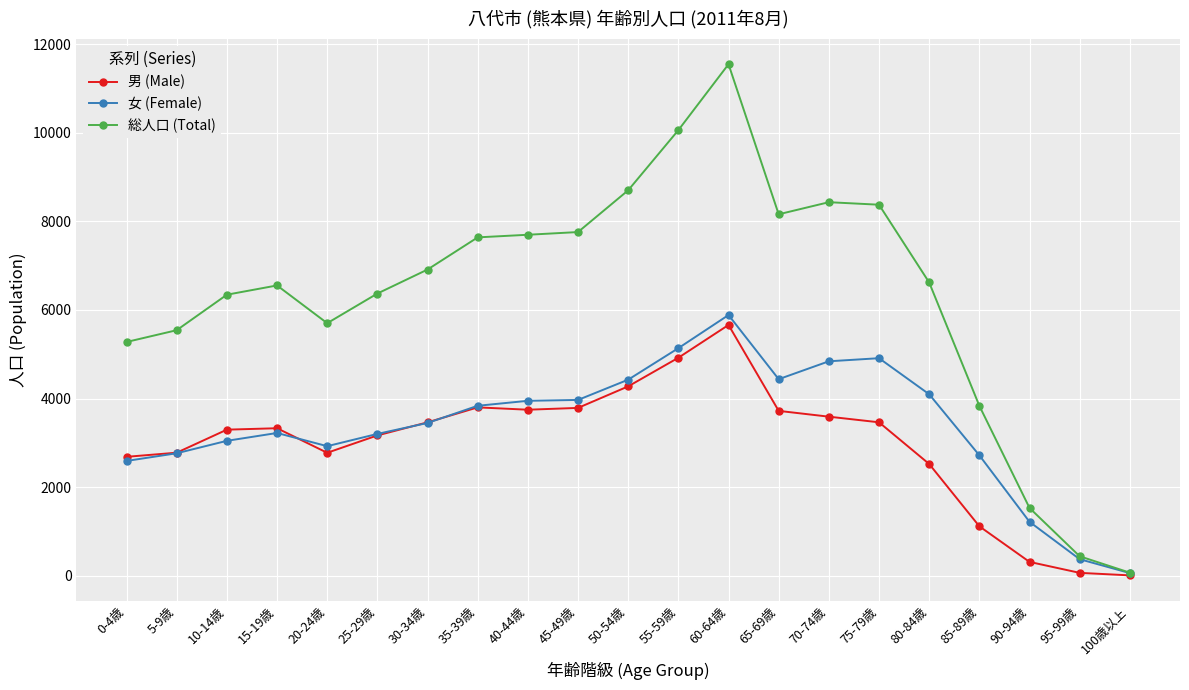

What is the difference between the maximum and second lowest values in the 総人口 (Total) series?

11106